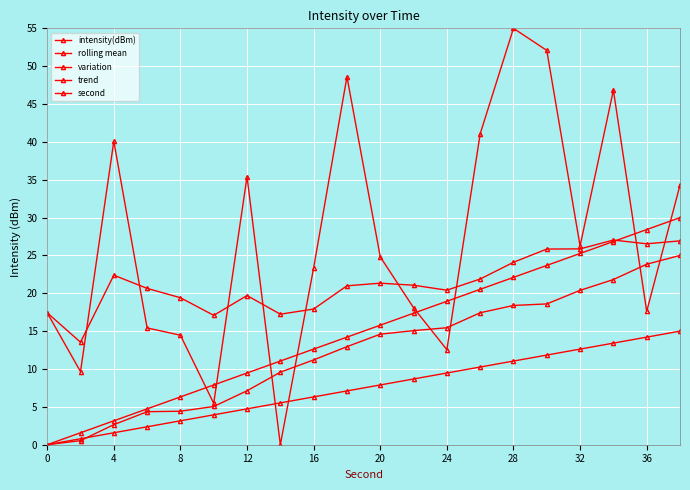

How many lines are shown in the chart?

5